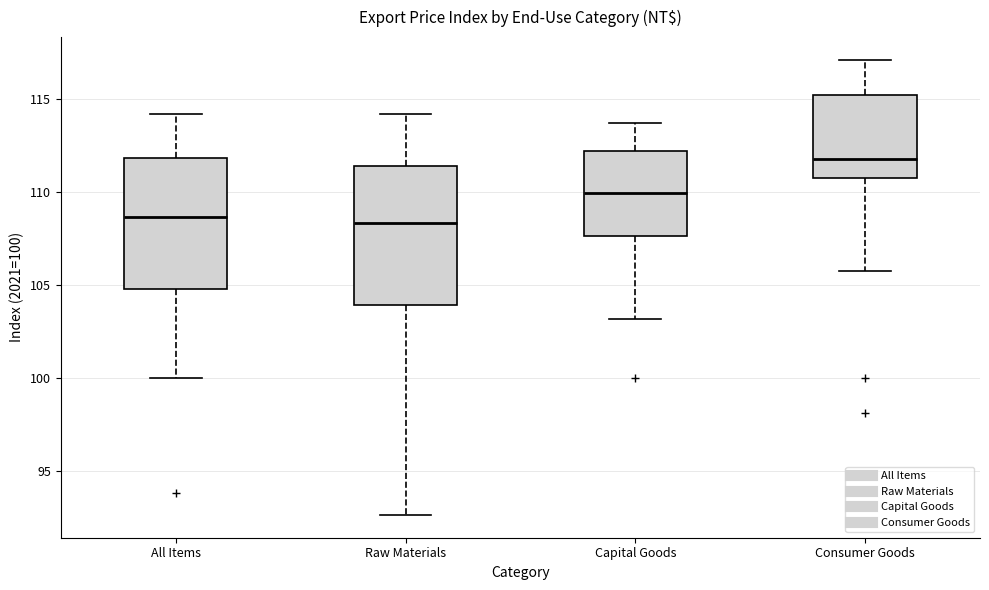

Where is the upper edge of the box for Raw Materials on the y-axis? The values are not printed on the chart, so give them approximately, as read against the axis.

111.5